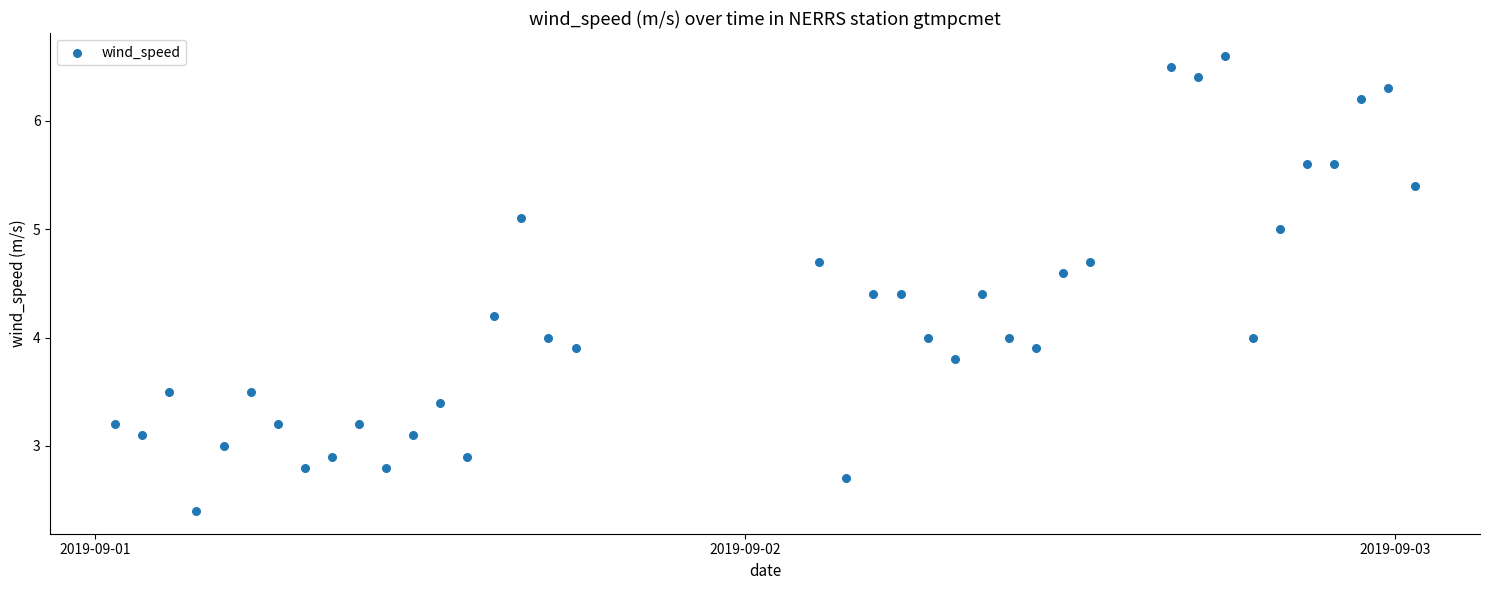

What is the range of Y values (max minus min)?

4.2